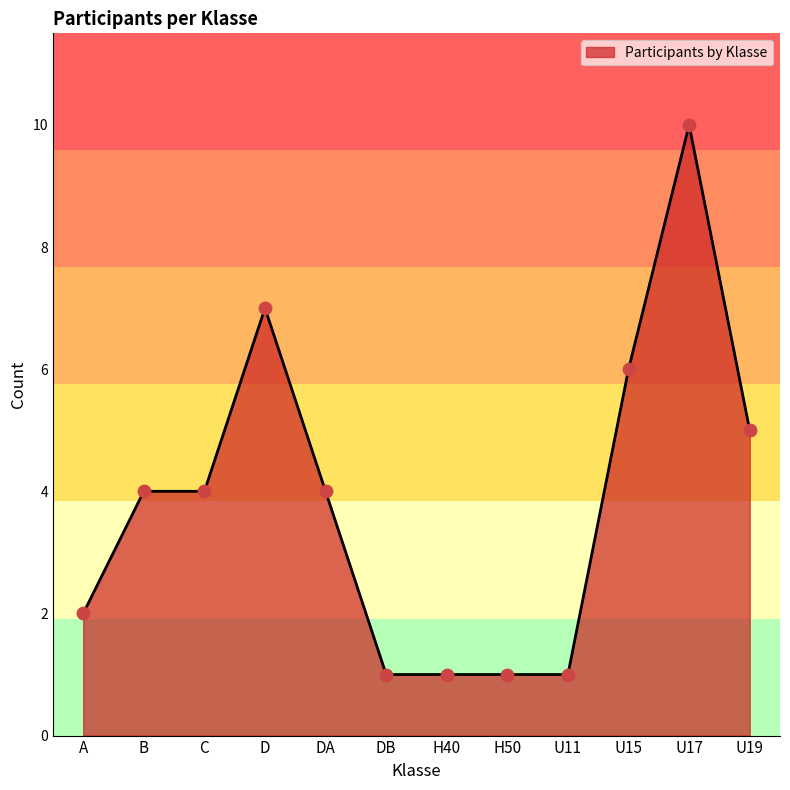

Between U17 and C, which is larger?

U17